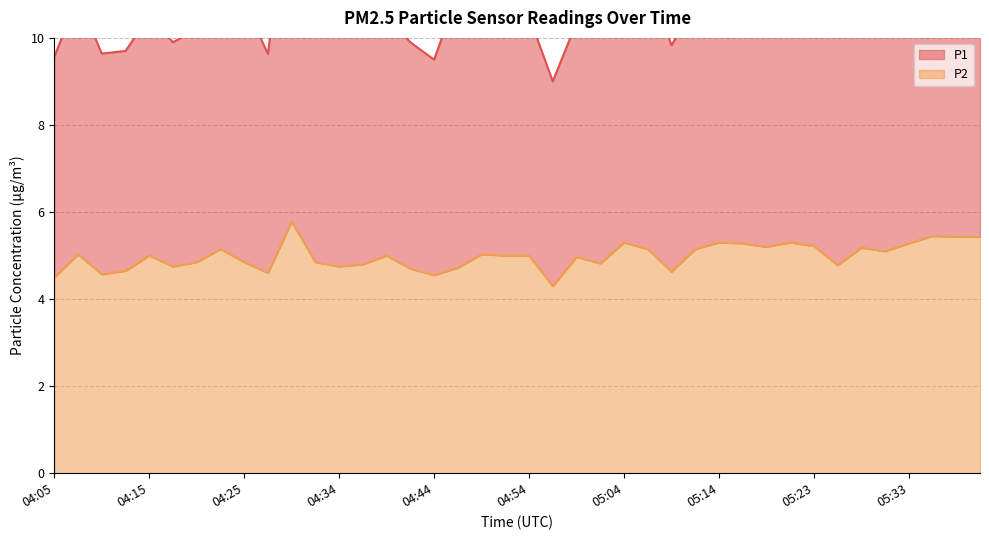

Count the number of categories in the chart.

40